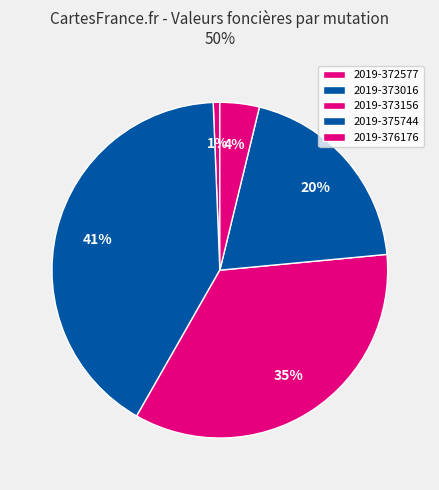

What is the smallest slice in the pie chart?

2019-372577